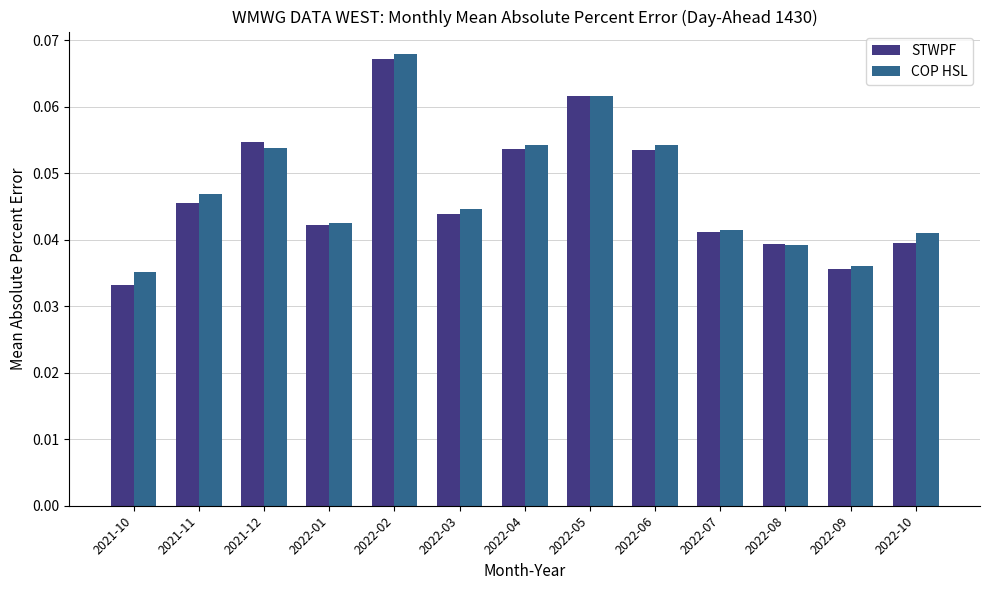

True or false: STWPF has a value of 0.1 at 2022-10.

False